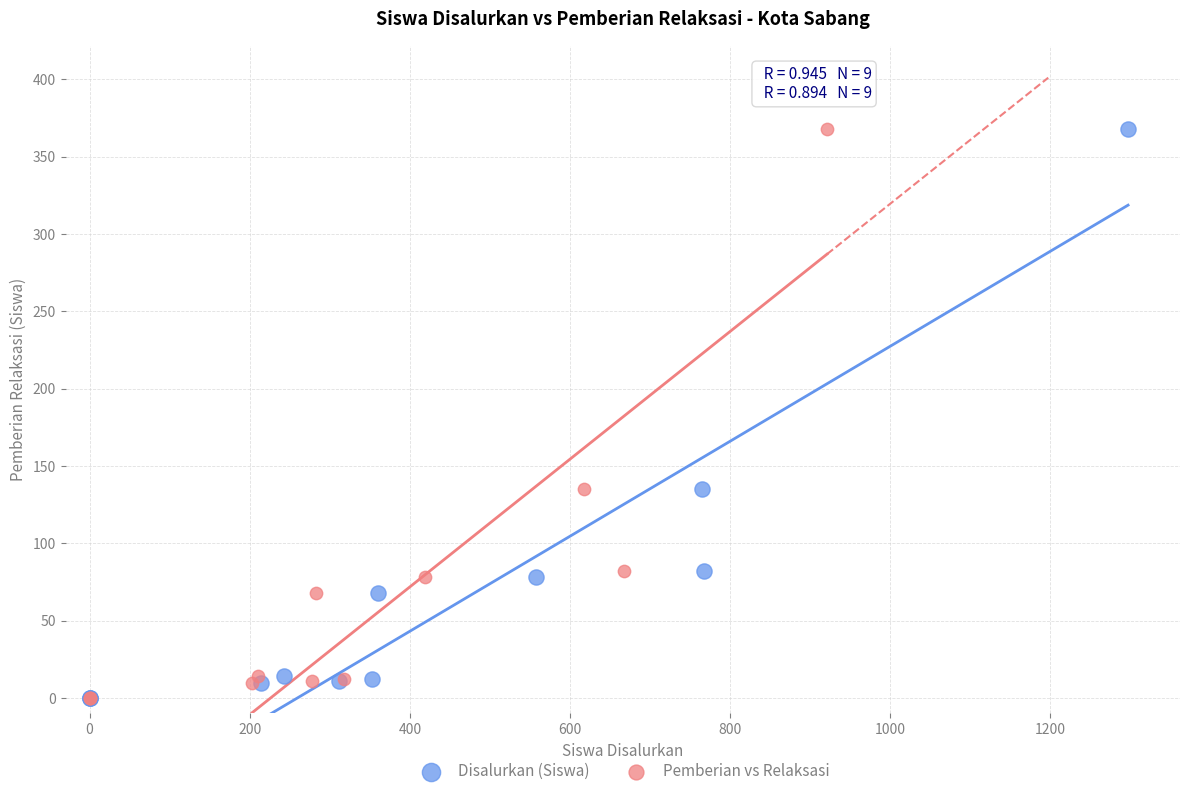

What are all the series names shown in the legend?

Disalurkan (Siswa), Pemberian vs Relaksasi